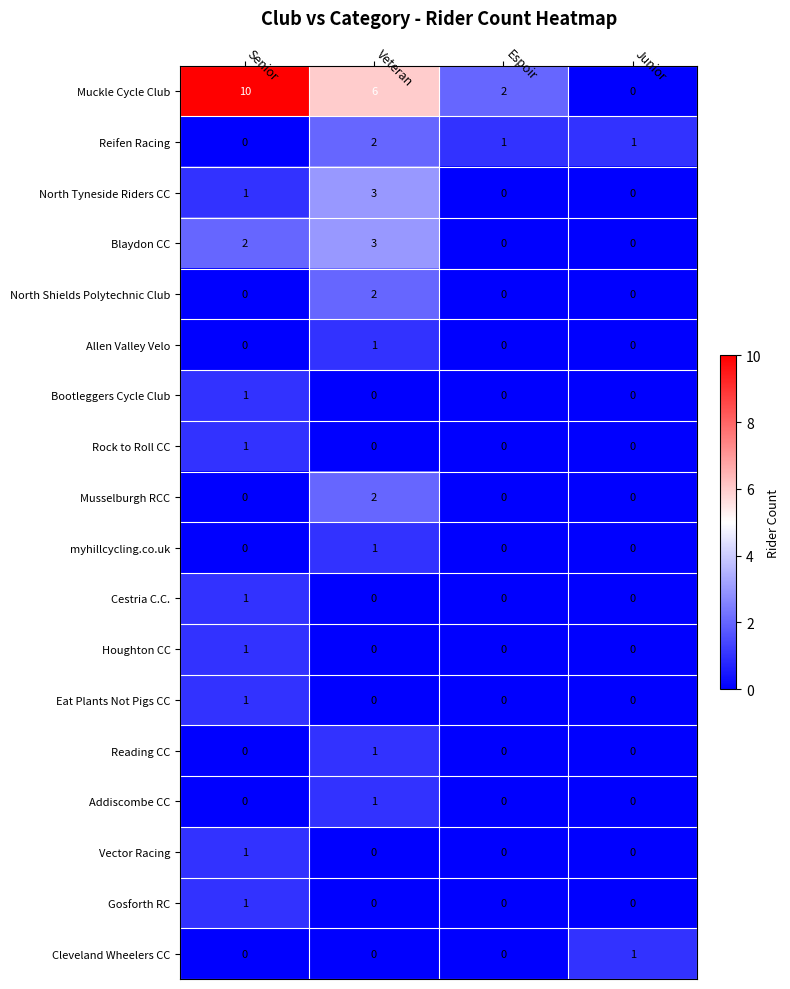

Which series changed the most between Senior and Veteran?

Muckle Cycle Club